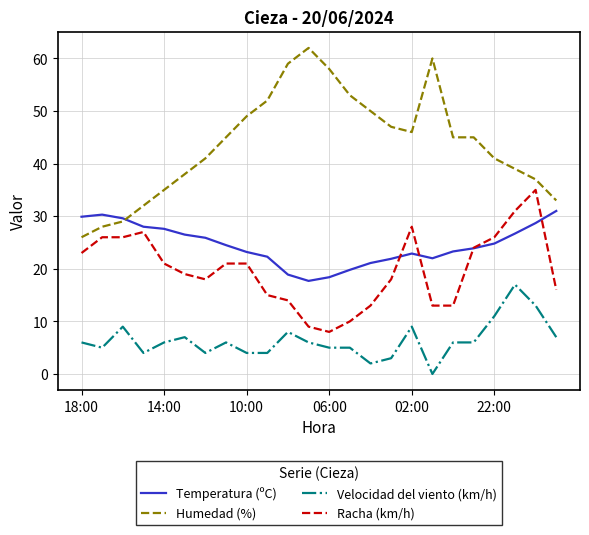

What is the maximum value for Humedad (%)?

62.0